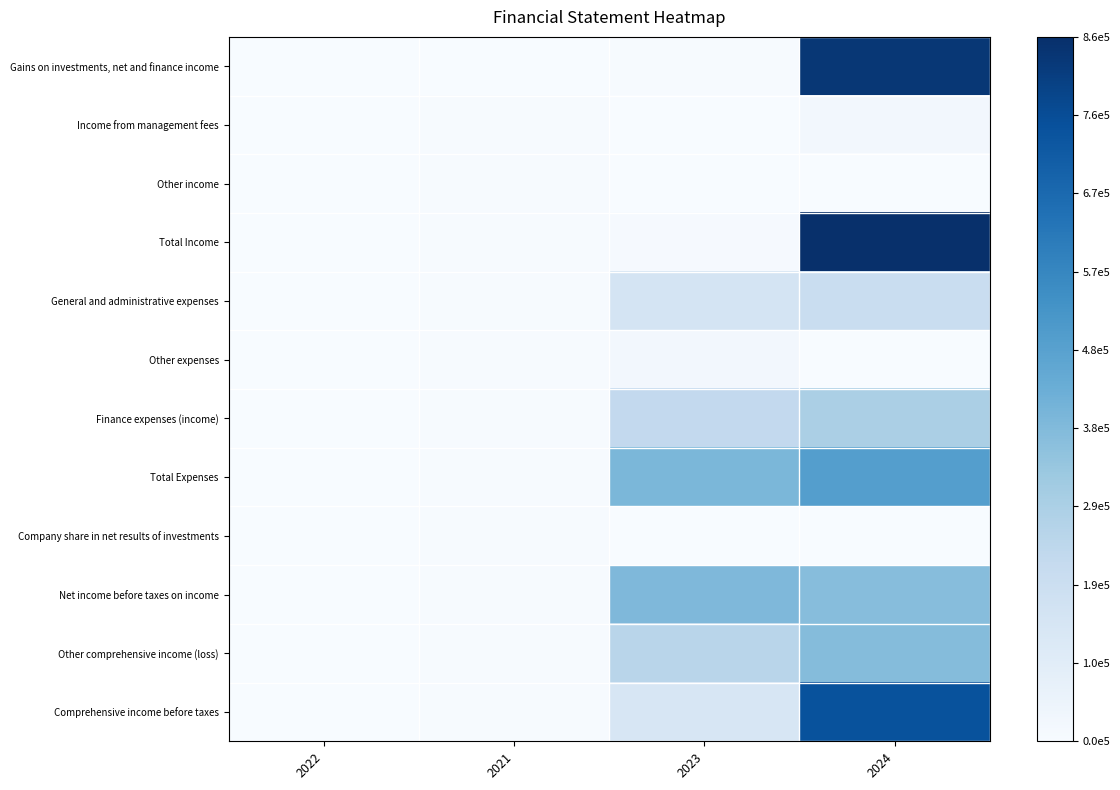

At which category is the sum across all series the highest?

2024